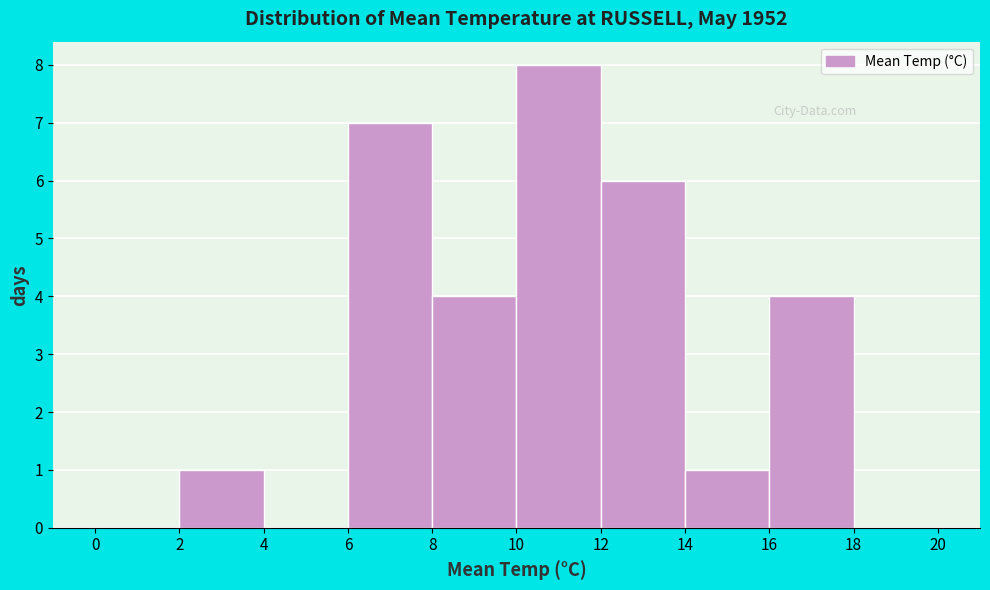

Reading left to right, transcribe this chart: for each bar, give the range it covers on the x-axis and its height. The values are not printed on the chart, so give them approximately, as read against the axis.

0 to 2: 0
2 to 4: 1
4 to 6: 0
6 to 8: 7
8 to 10: 4
10 to 12: 8
12 to 14: 6
14 to 16: 1
16 to 18: 4
18 to 20: 0